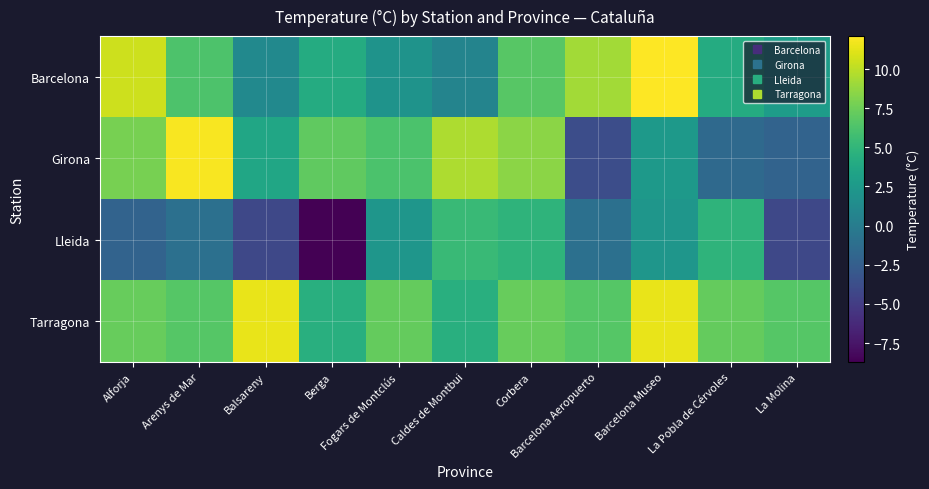

What is the minimum value shown in the chart?

-8.7